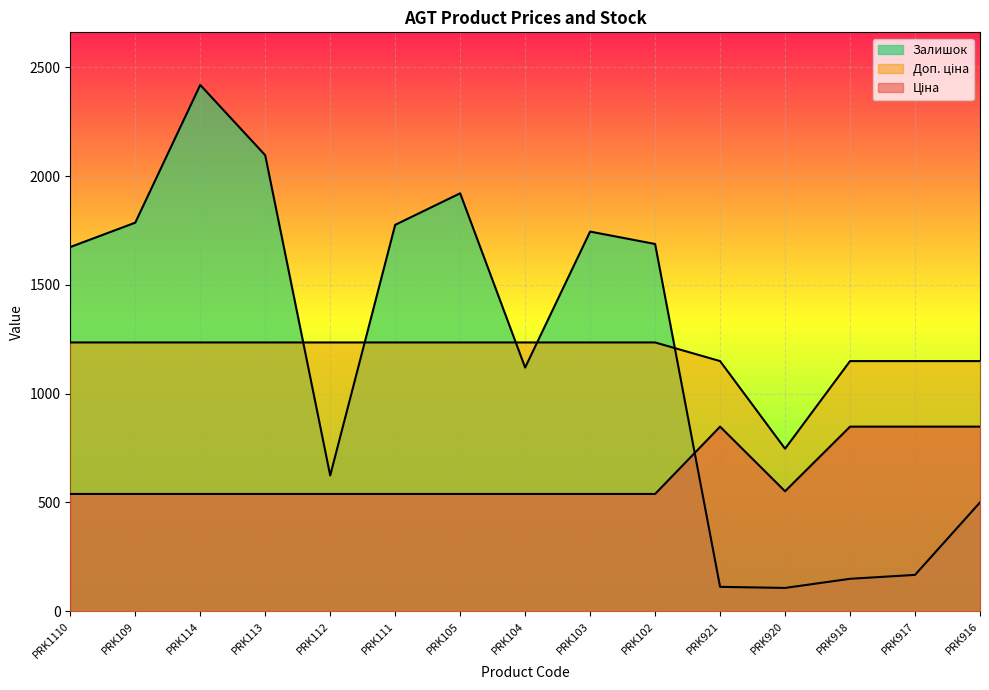

What are all the series names shown in the legend?

Ціна, Доп. ціна, Залишок